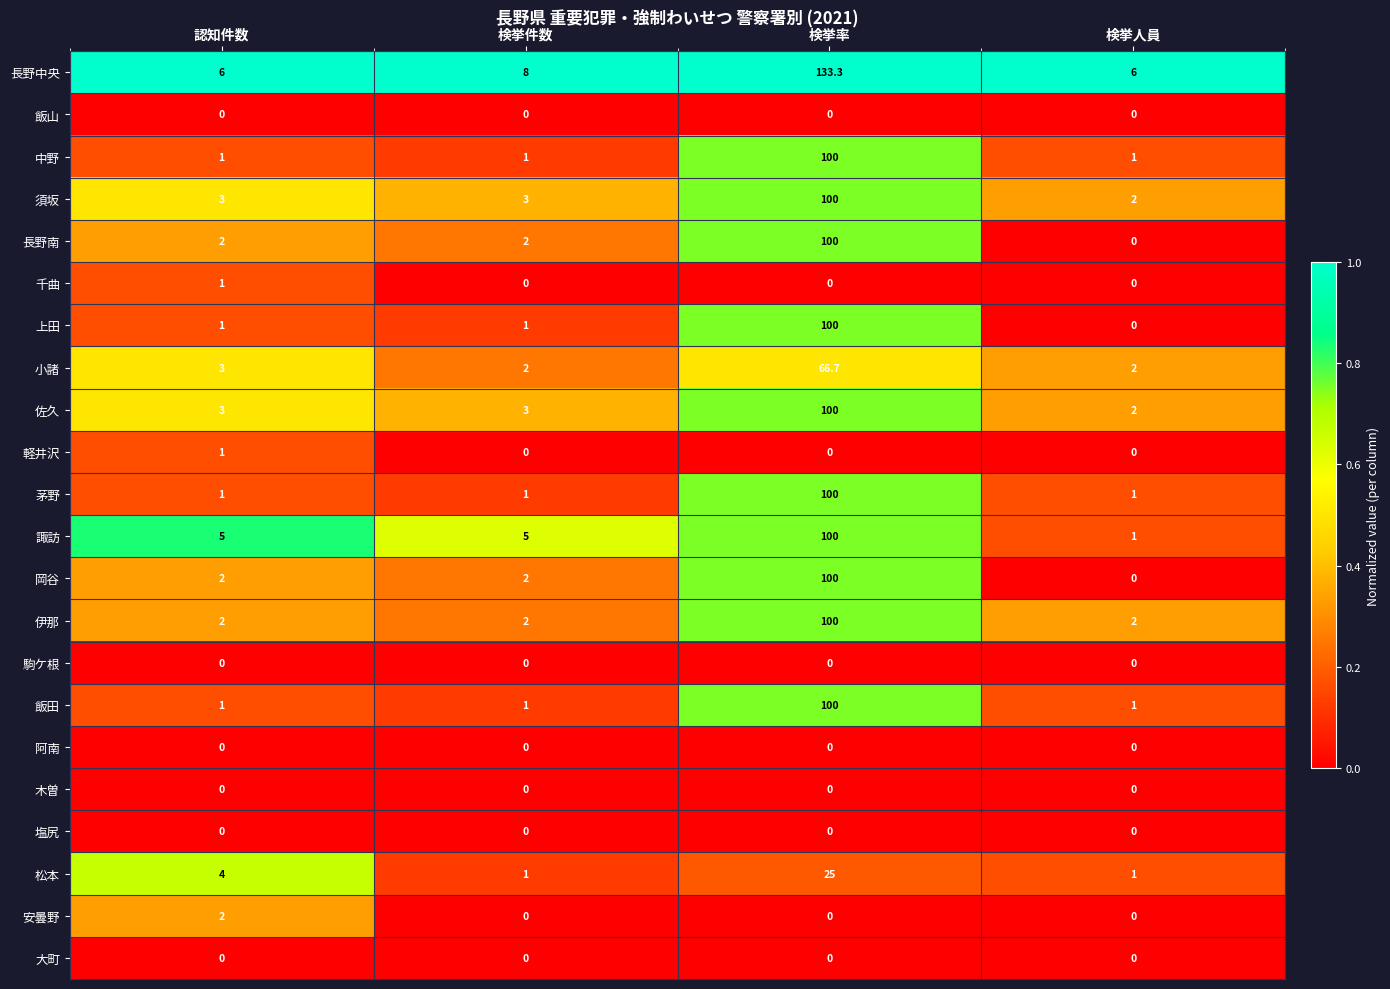

Which series changed the most between 検挙件数 and 検挙率?

長野中央